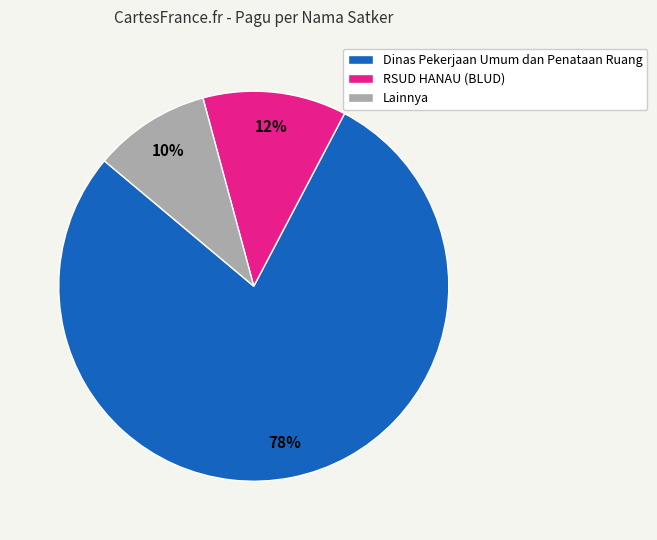

Does any single category account for the majority?

Yes